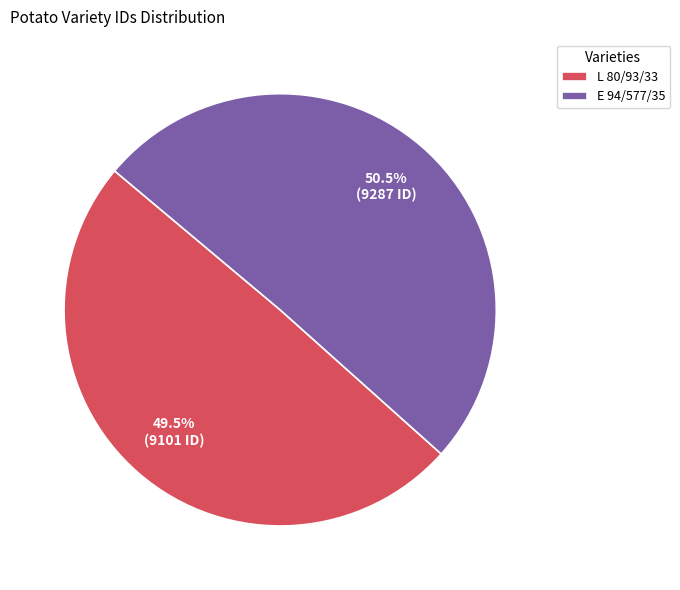

Which has a higher value, L 80/93/33 or E 94/577/35?

E 94/577/35